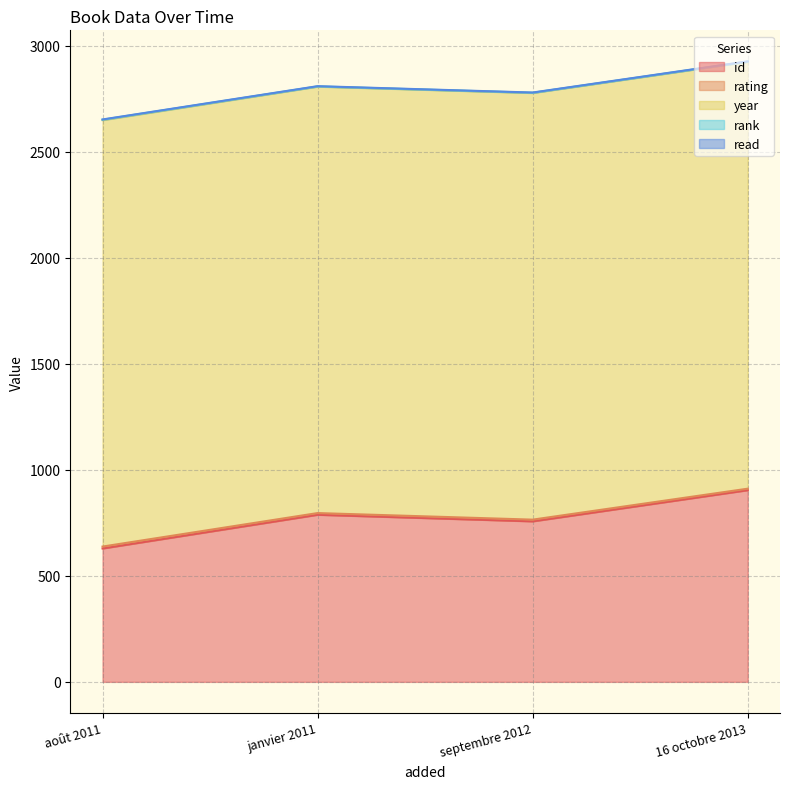

What is the sum of all rank values?

5